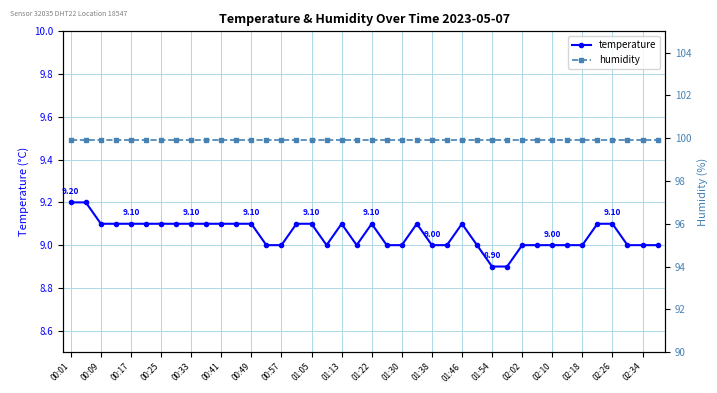

True or false: temperature has more than 2 interior local peaks.

True